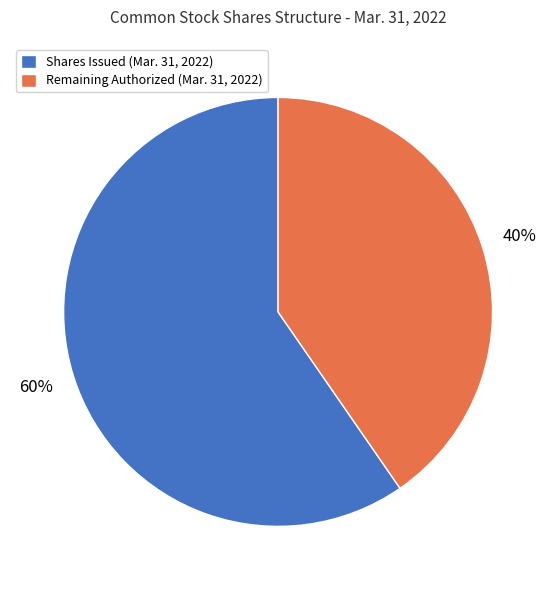

What is the smallest slice in the pie chart?

Remaining Authorized (Mar. 31, 2022)